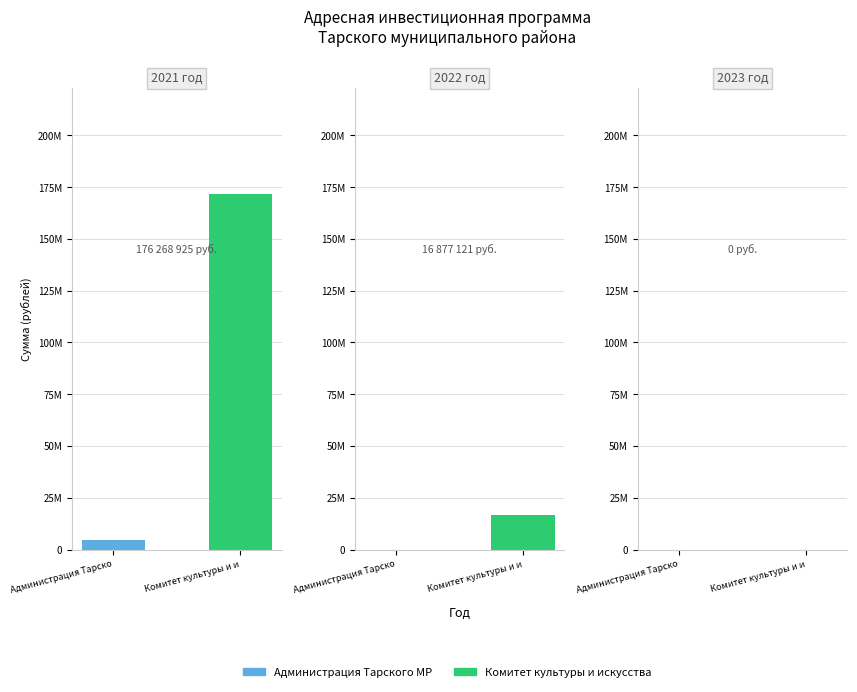

The Комитет культуры и искусства series shows 51972565.4 at 2021 год. True or false?

False